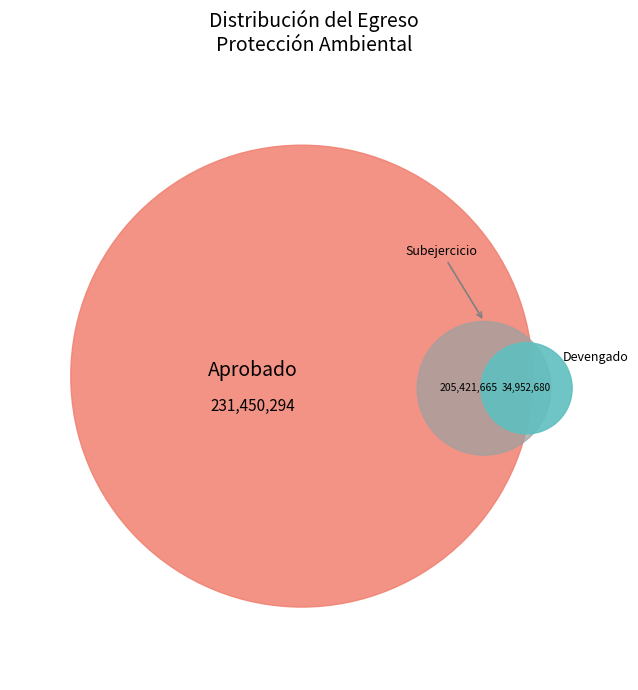

Does Protección Ambiental represent more than half of the total?

Yes